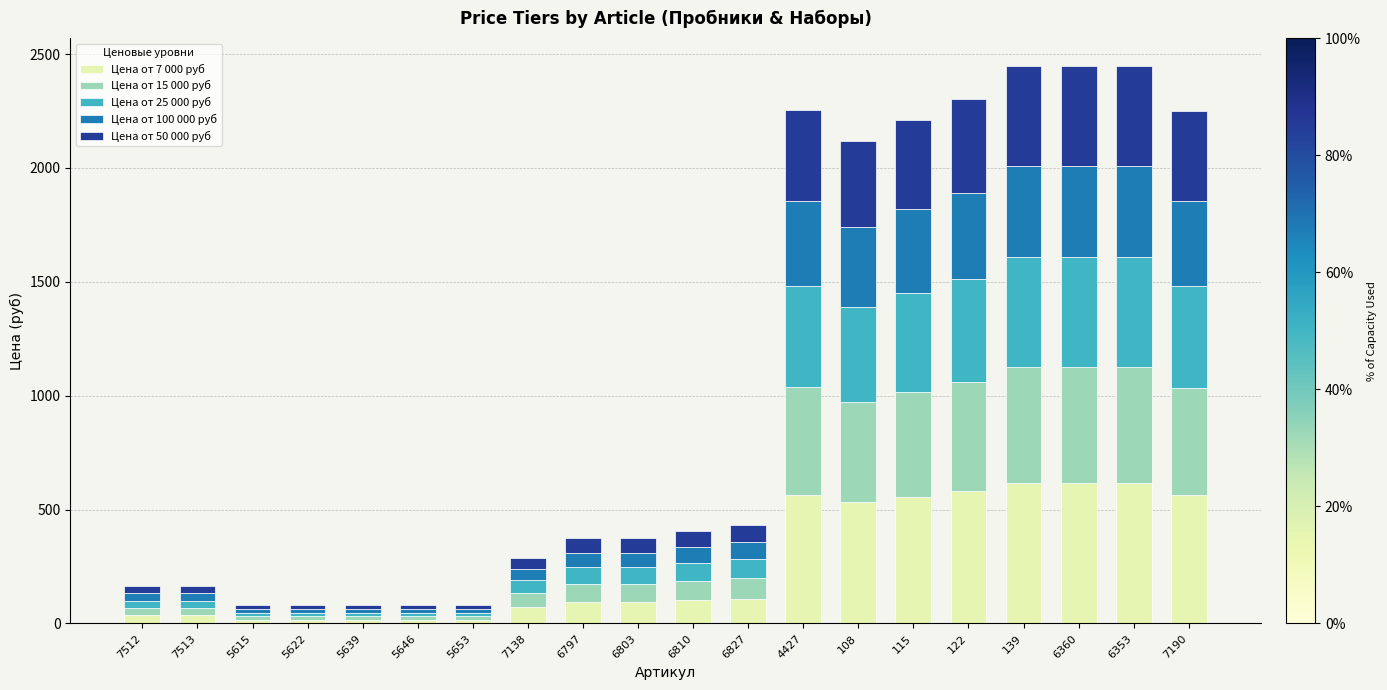

Is it true that Цена от 7 000 руб equals 36 at 7513?

True